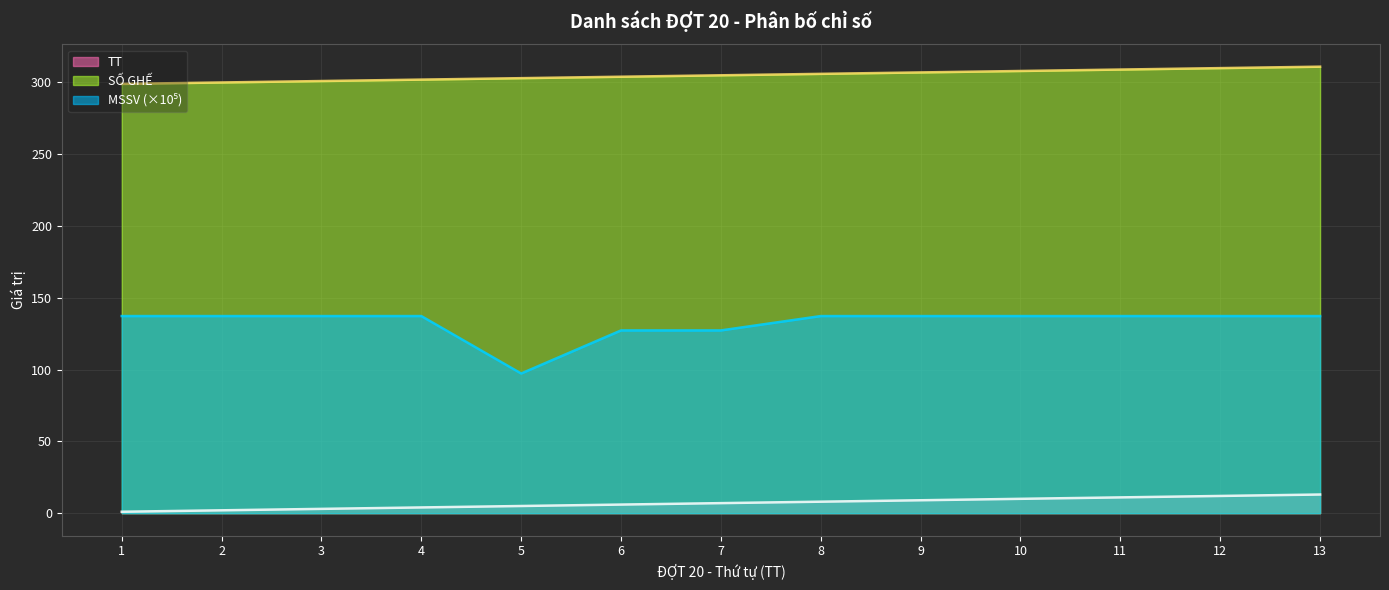

Rank the categories by MSSV value from highest to lowest.

13, 1, 3, 12, 2, 11, 10, 4, 9, 8, 7, 6, 5